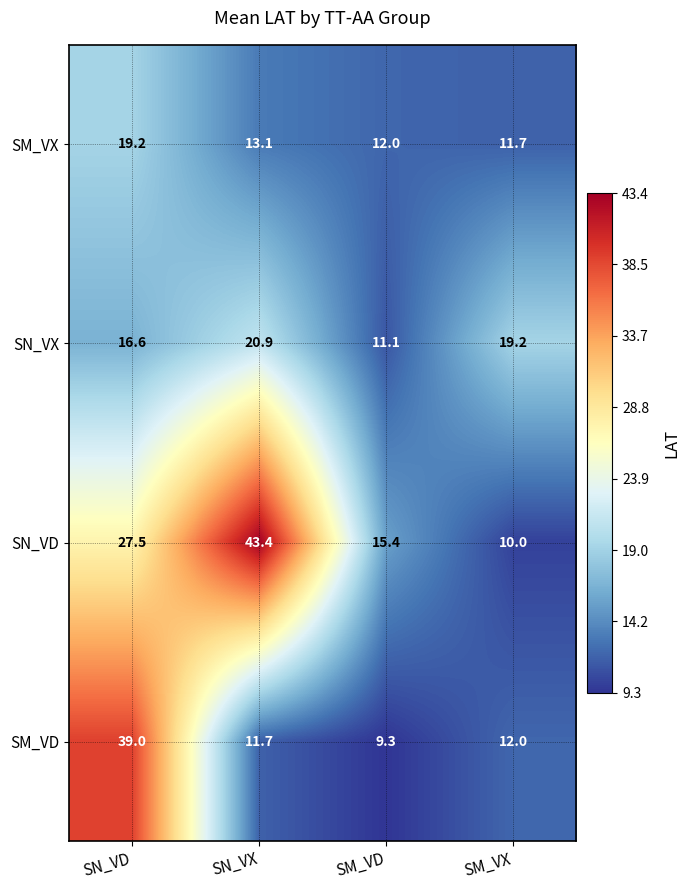

What is the greatest value displayed?

43.4